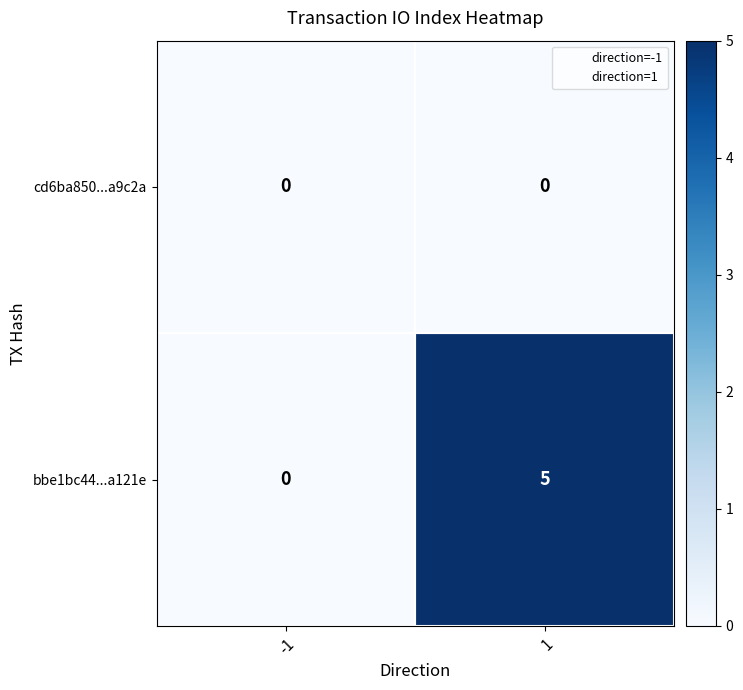

Rank the series by their maximum value, from highest to lowest.

bbe1bc44...a121e, cd6ba850...a9c2a